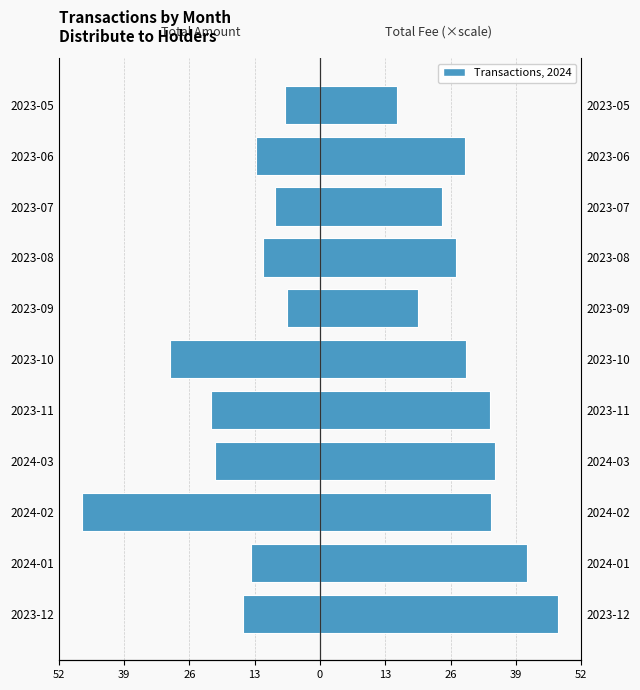

What is the sum of all Total Amount values?

-195.7